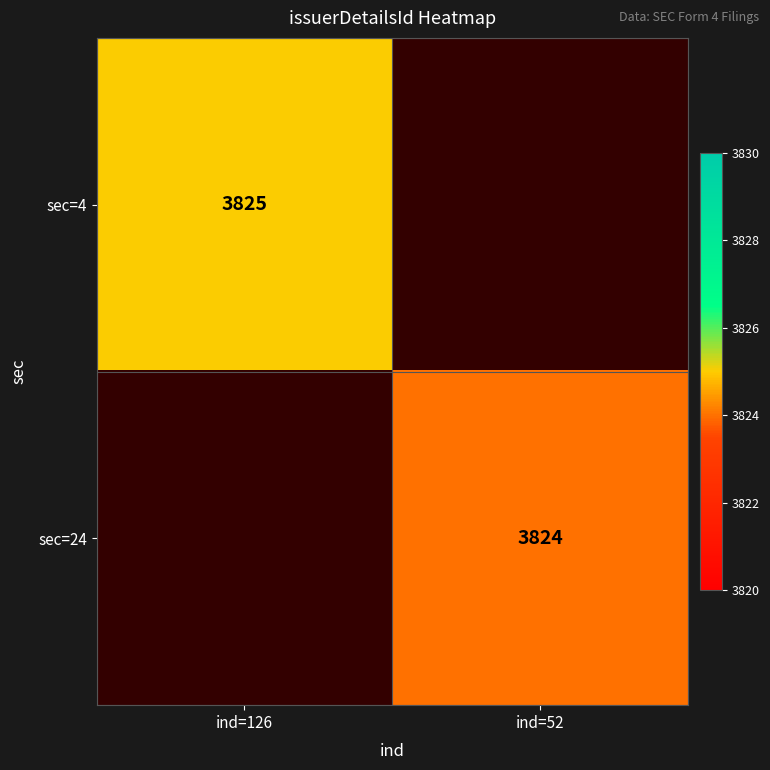

Is it true that sec=4 equals 5902 at ind=126?

False